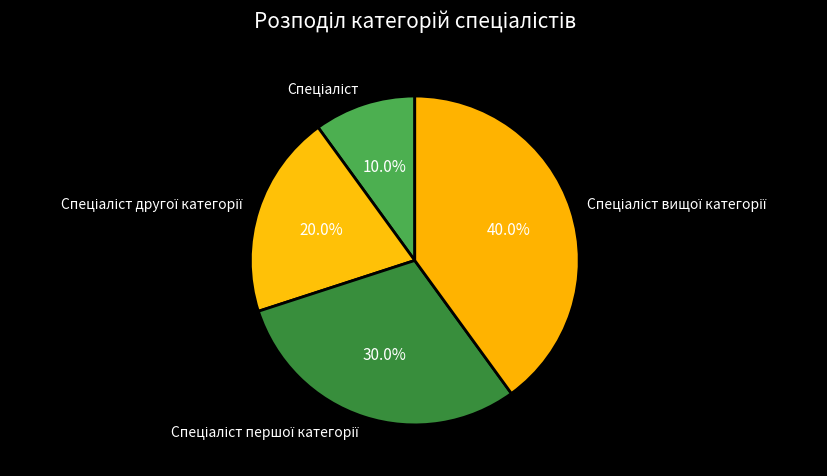

Does any single category account for the majority?

No